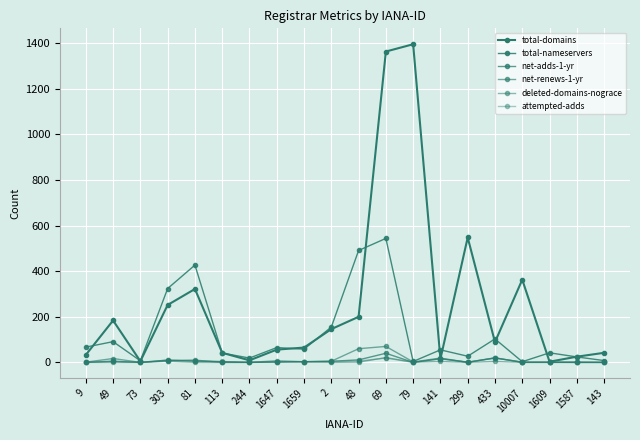

How many interior local peaks does the total-domains series have?

5